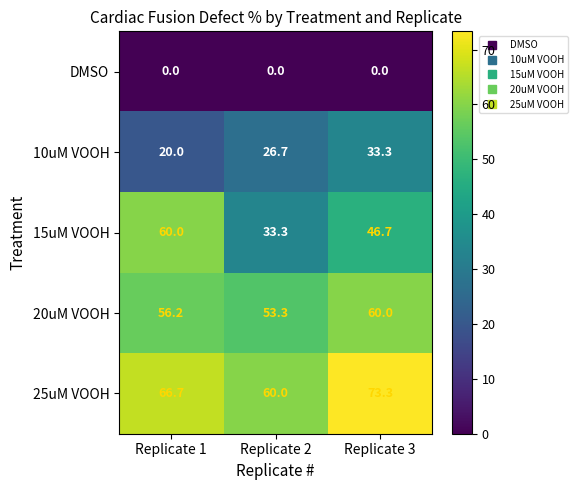

What is the difference between the maximum and minimum values in the 15uM VOOH series?

26.7